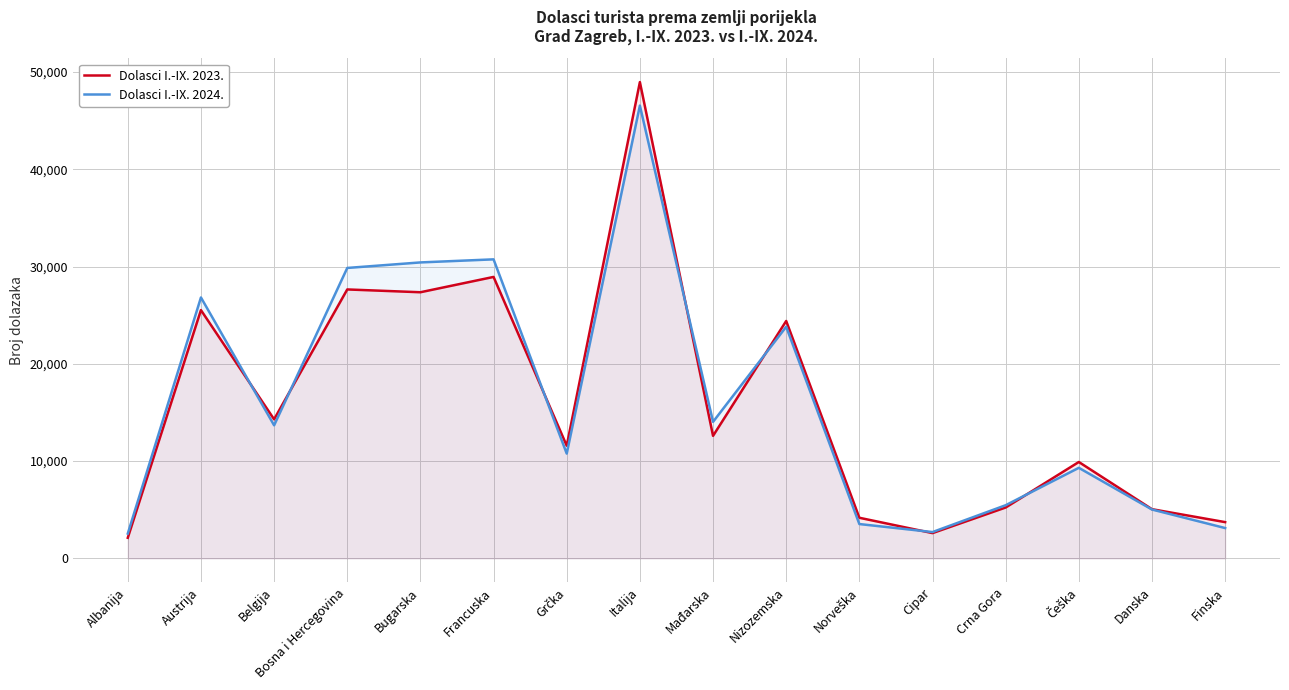

In Dolasci I.-IX. 2023., how many points are lower than both neighbors (excluding endpoints)?

5